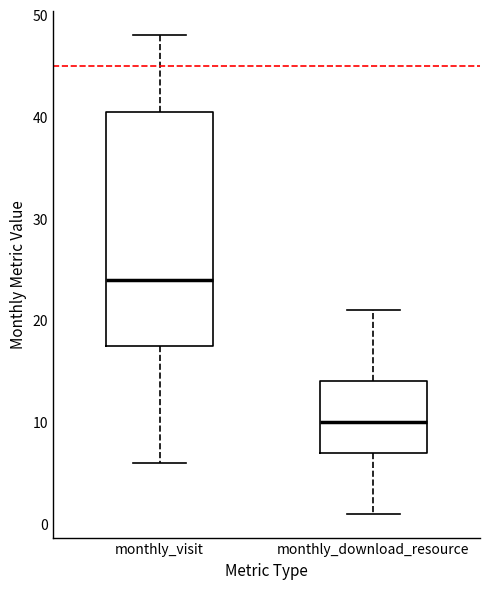

Which box is the tallest, from its lower edge to its upper edge?

monthly_visit